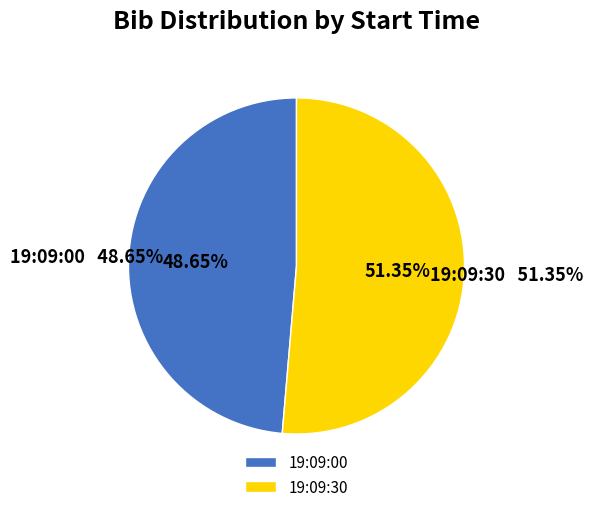

Which category has the smallest portion of the pie?

19:09:00